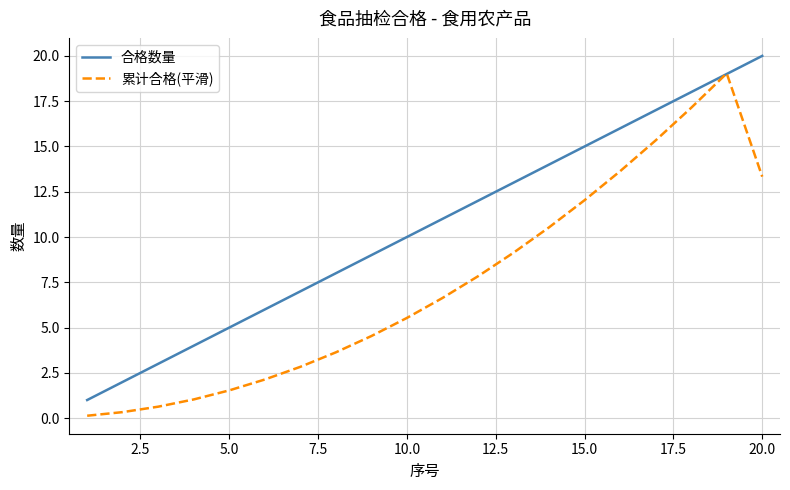

What is the maximum value for 累计合格(平滑)?

19.0